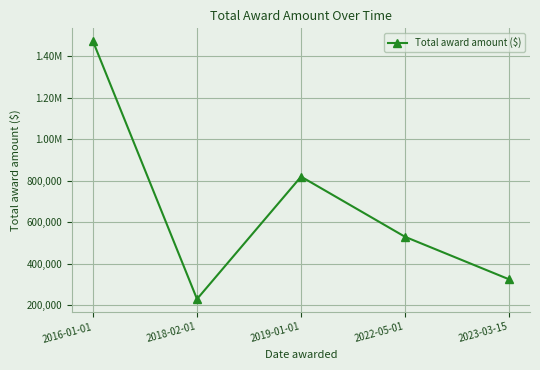

Does the chart have visible grid lines?

Yes